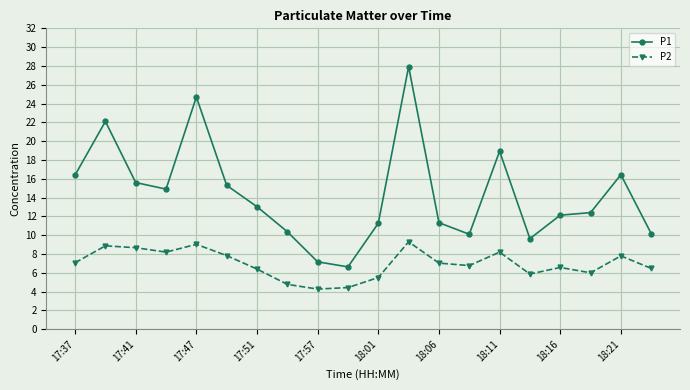

Count the number of categories in the chart.

20